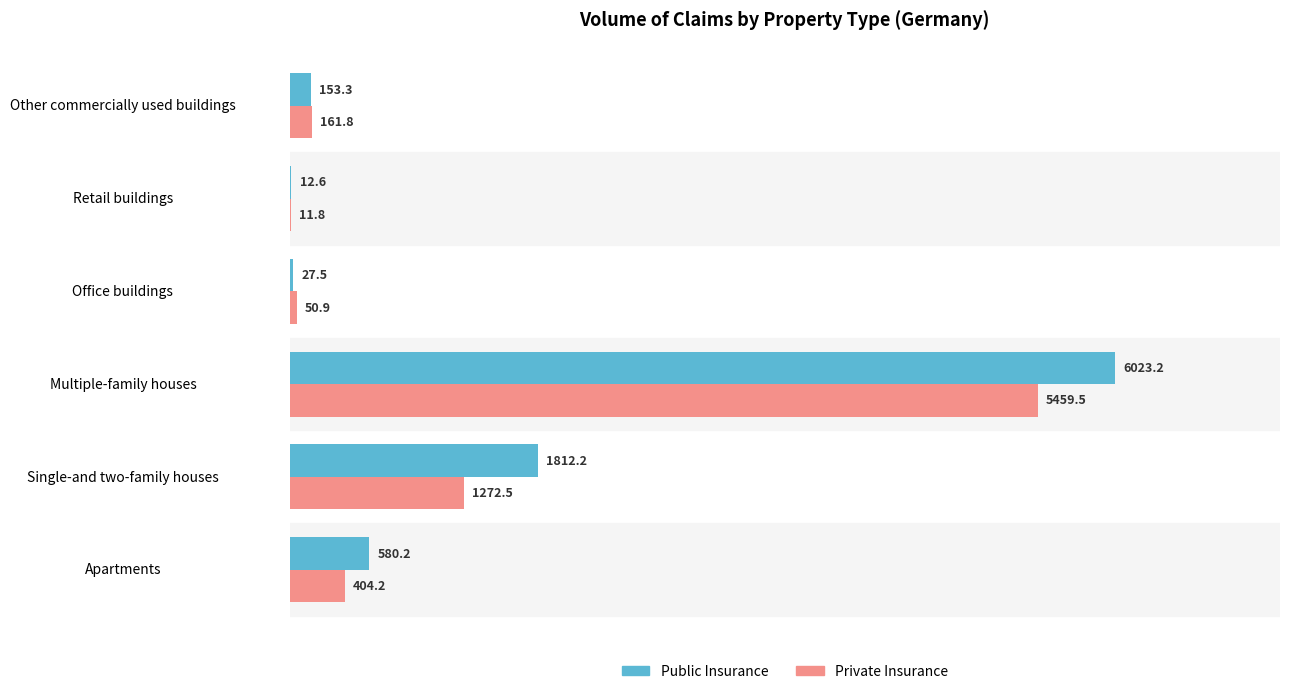

Is the value of Private Insurance at Single-and two-family houses greater than the value of Public Insurance at Office buildings?

Yes